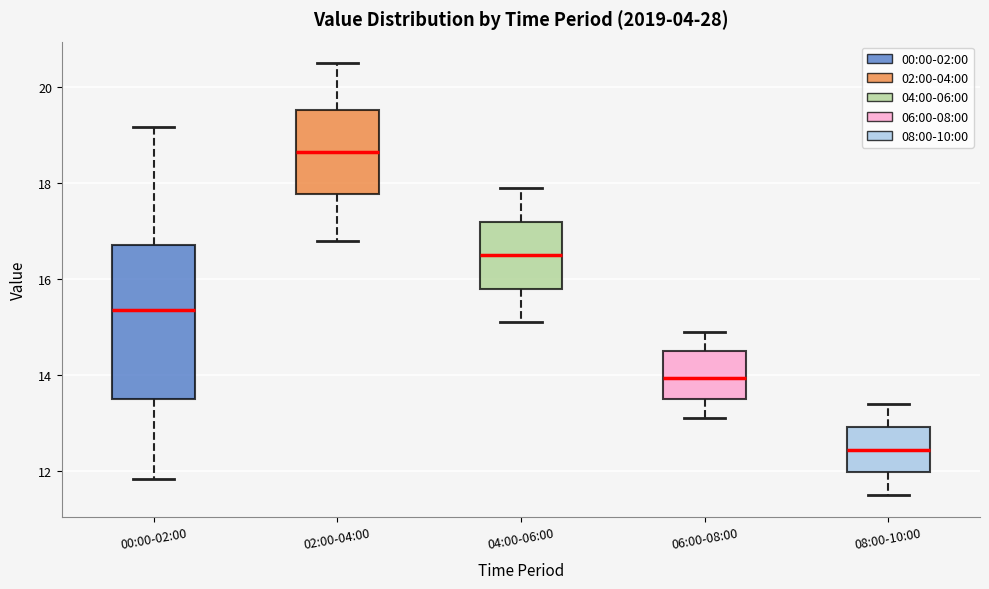

Which box's median line is the lowest?

08:00-10:00